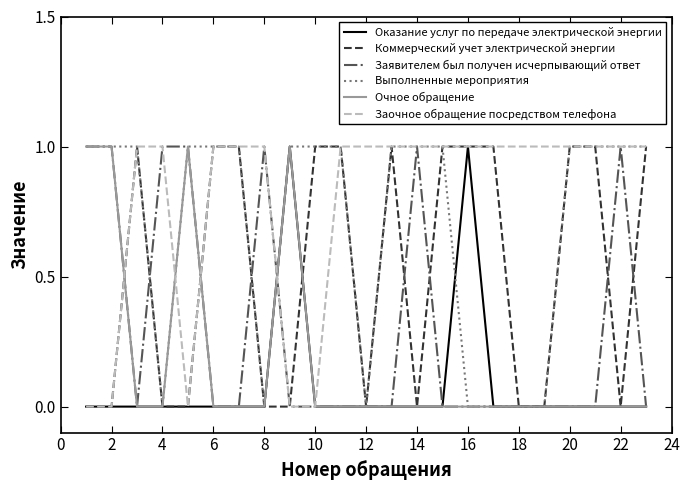

Which series has the largest total across all categories?

Заочное обращение посредством телефона